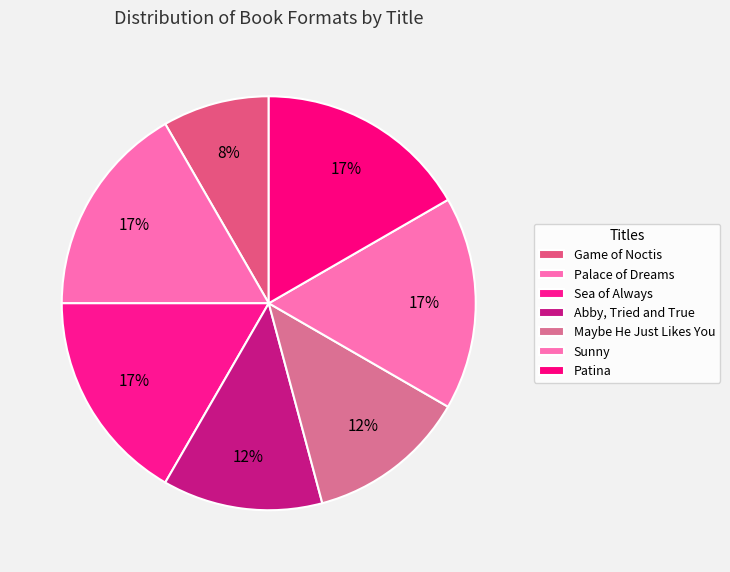

Count the number of slices in the pie.

7